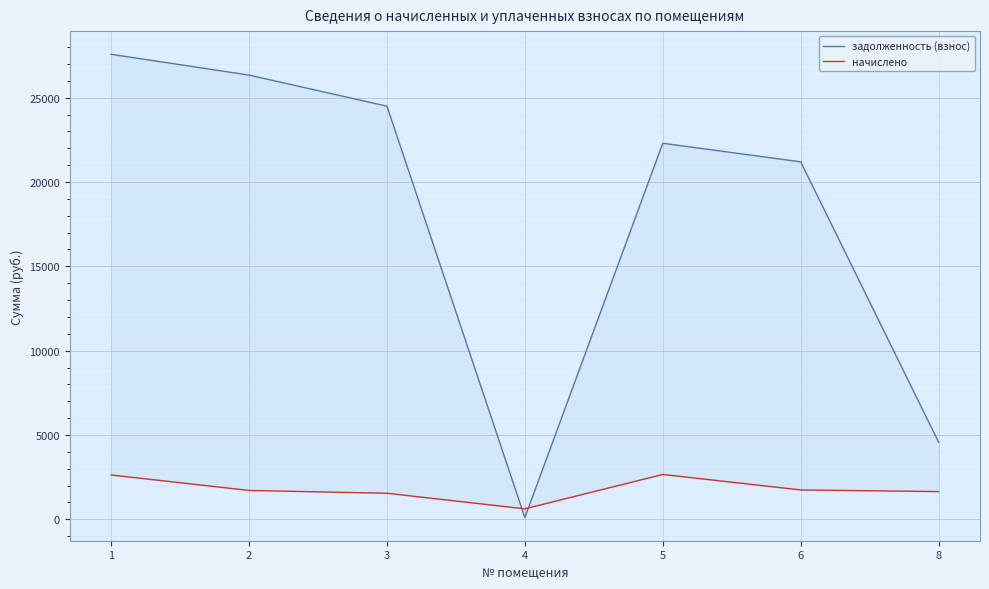

What is the minimum value shown in the chart?

103.6